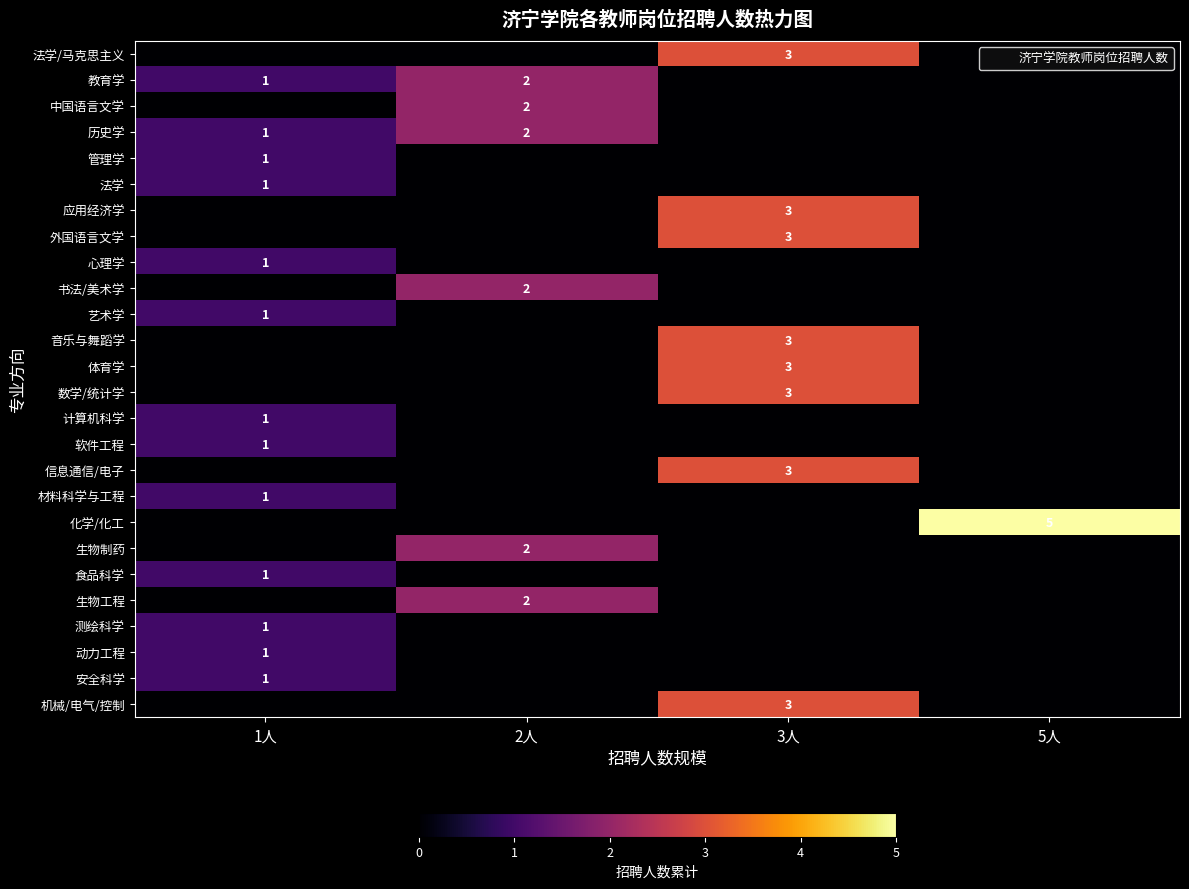

Which label corresponds to the smallest value in the chart?

1人